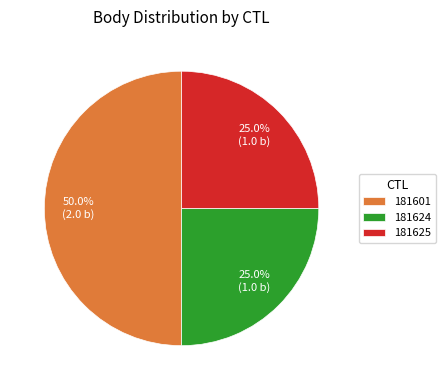

Between 181625 and 181601, which is larger?

181601